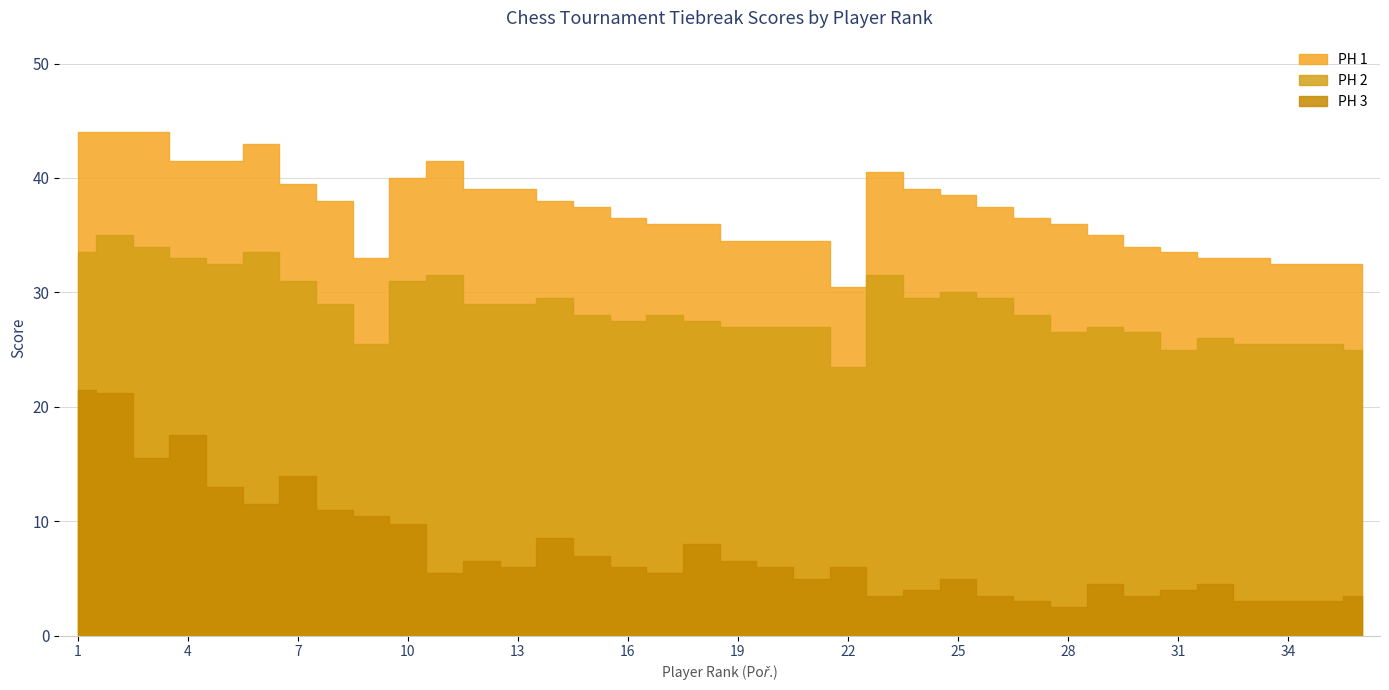

How many data points in PH 2 are above 28?

17